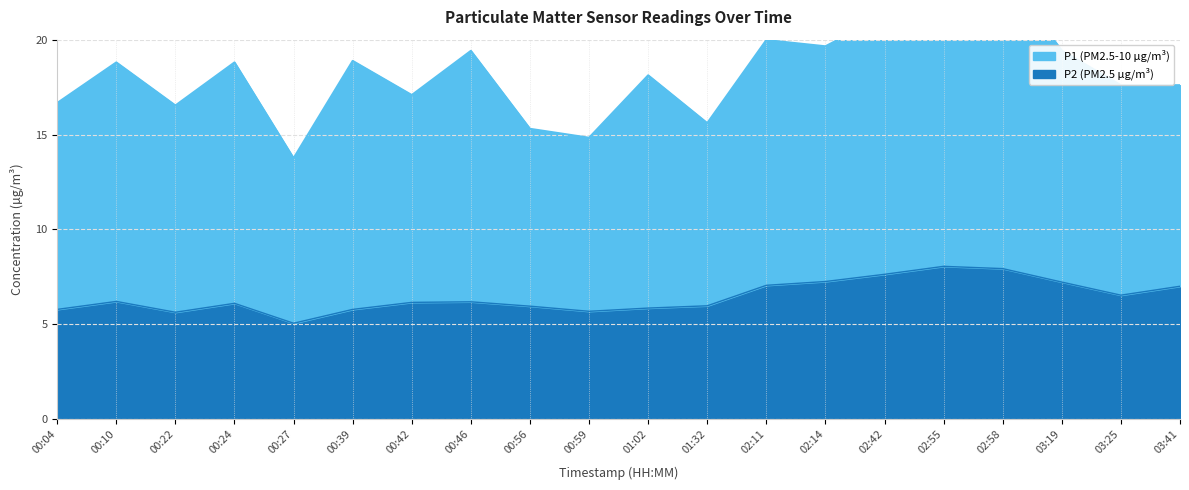

Which category has the lowest value across all series?

00:27